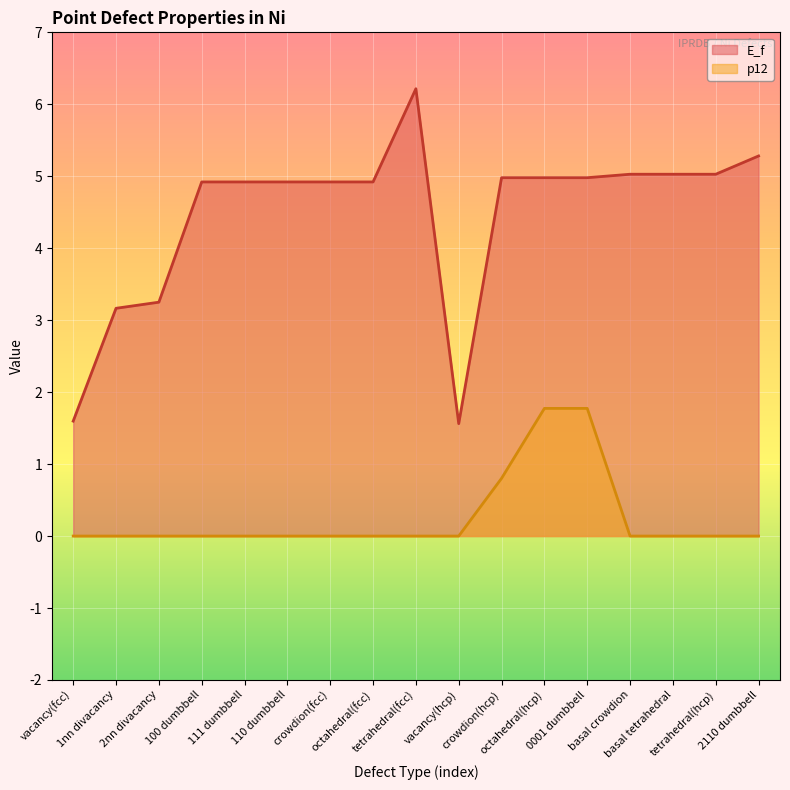

At how many categories does at least one series exceed 4?

13